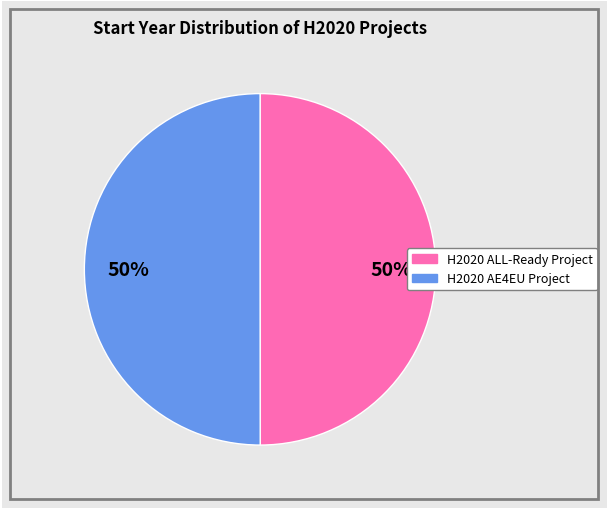

To the nearest percent, what percentage of the pie is H2020 ALL-Ready Project?

50%